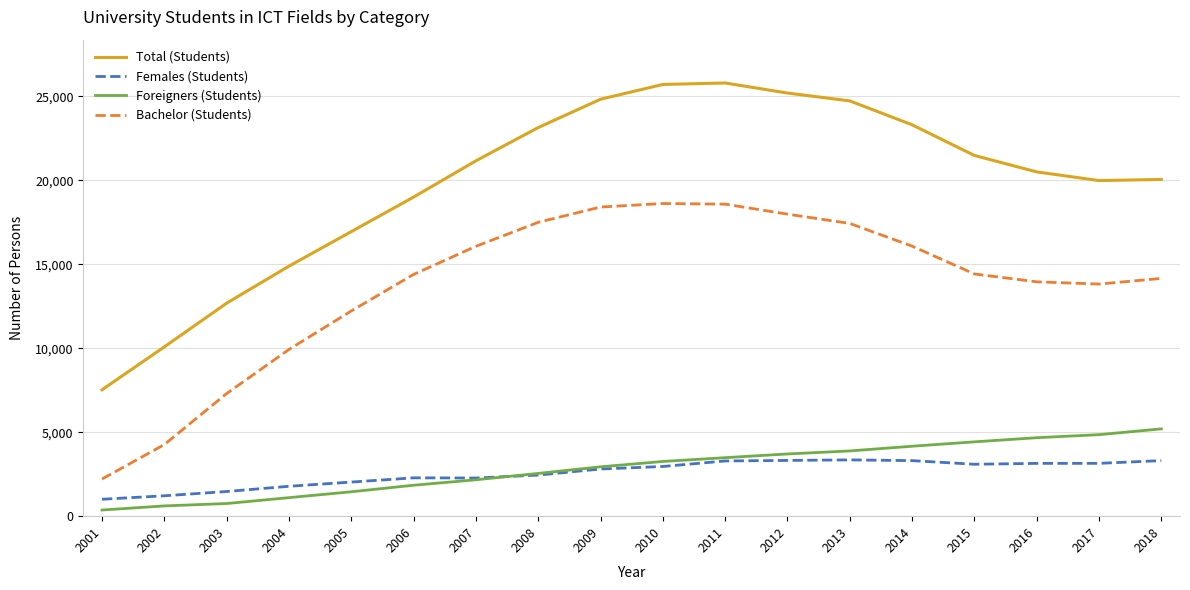

Rank the series by their maximum value, from highest to lowest.

Total (Students), Bachelor (Students), Foreigners (Students), Females (Students)